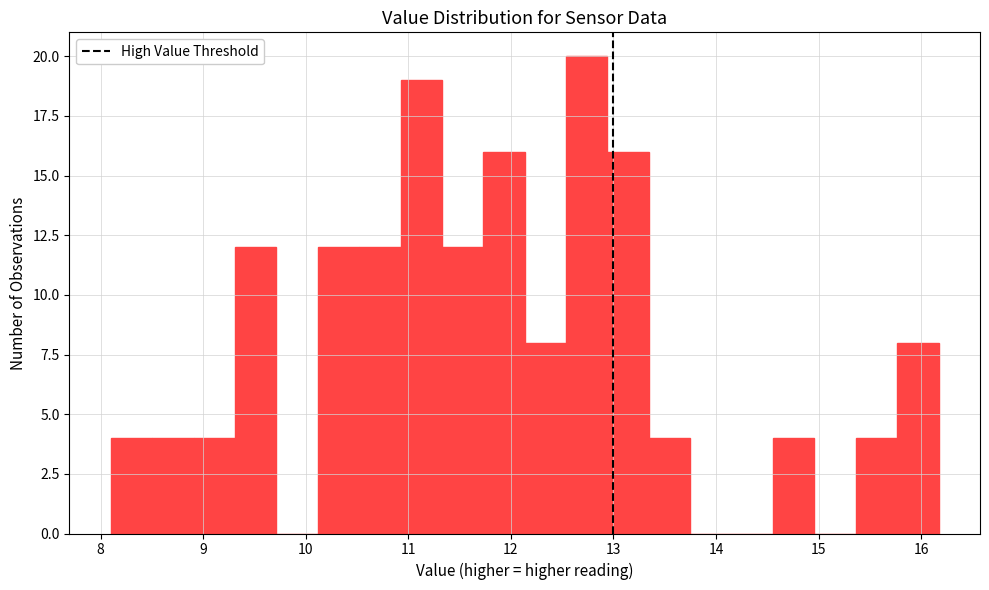

What is the height of the bar covering 9.3 to 9.7 on the x-axis? Neither the bar edges nor the heights are printed on the chart, so give them approximately, as read against the axes.

12